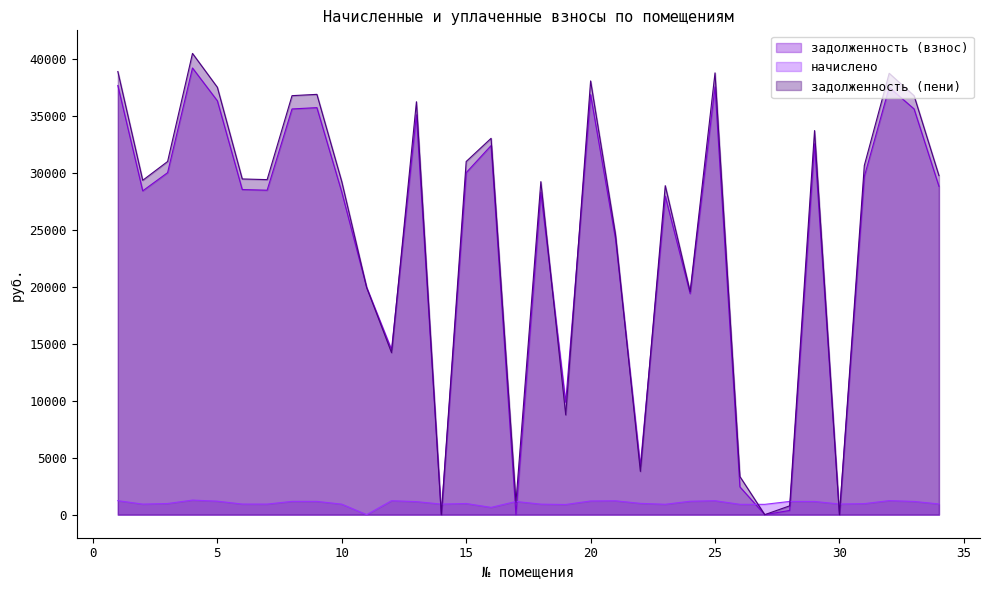

How many lines are shown in the chart?

3